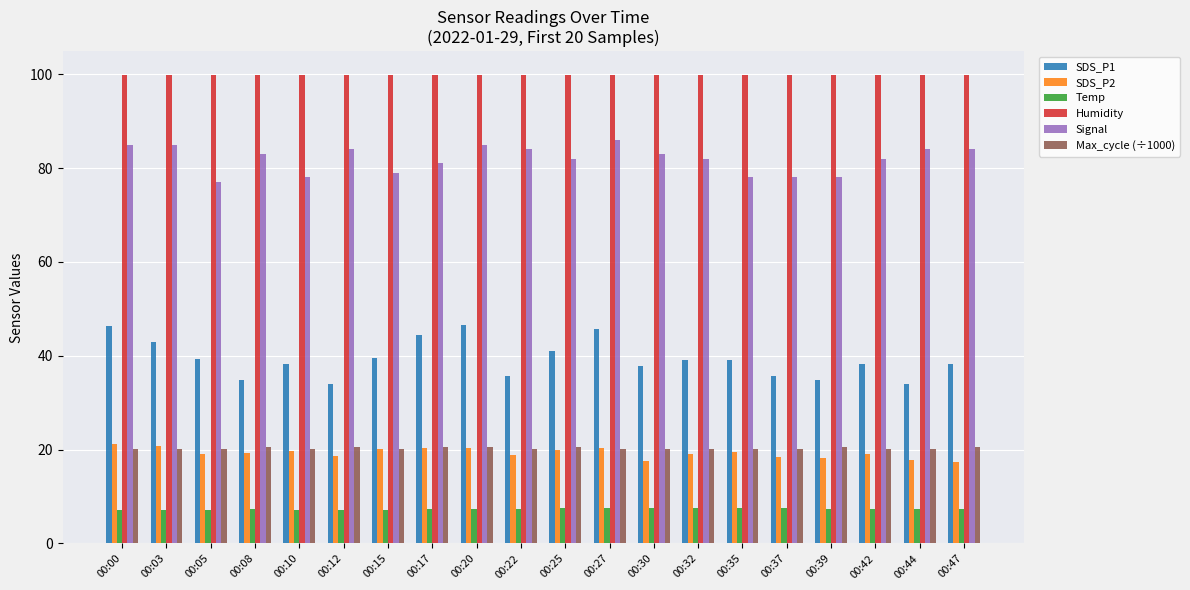

Does the chart contain stacked bars?

No